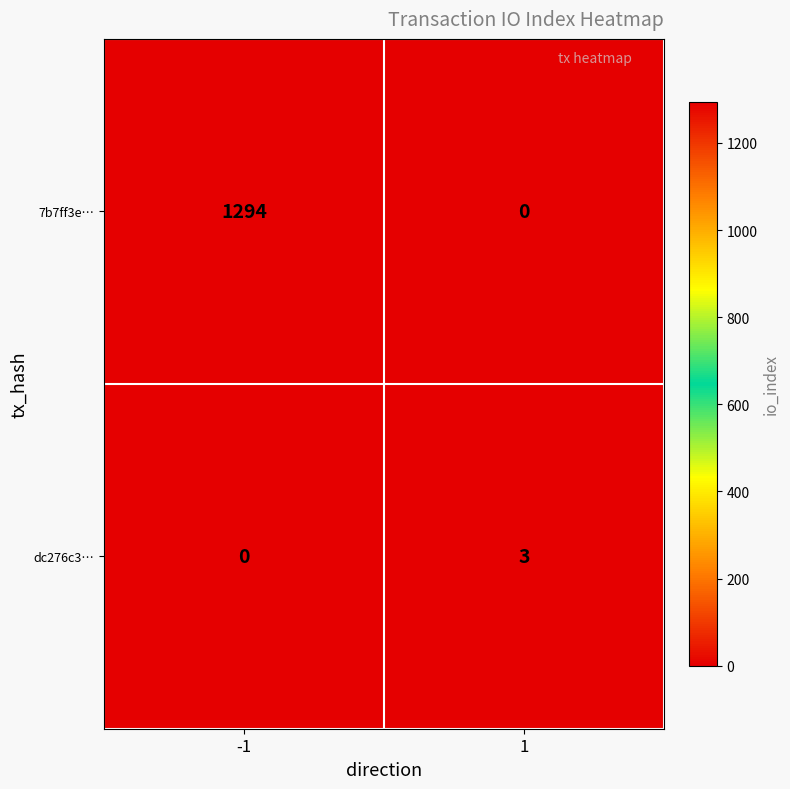

How many distinct data groups are displayed?

2